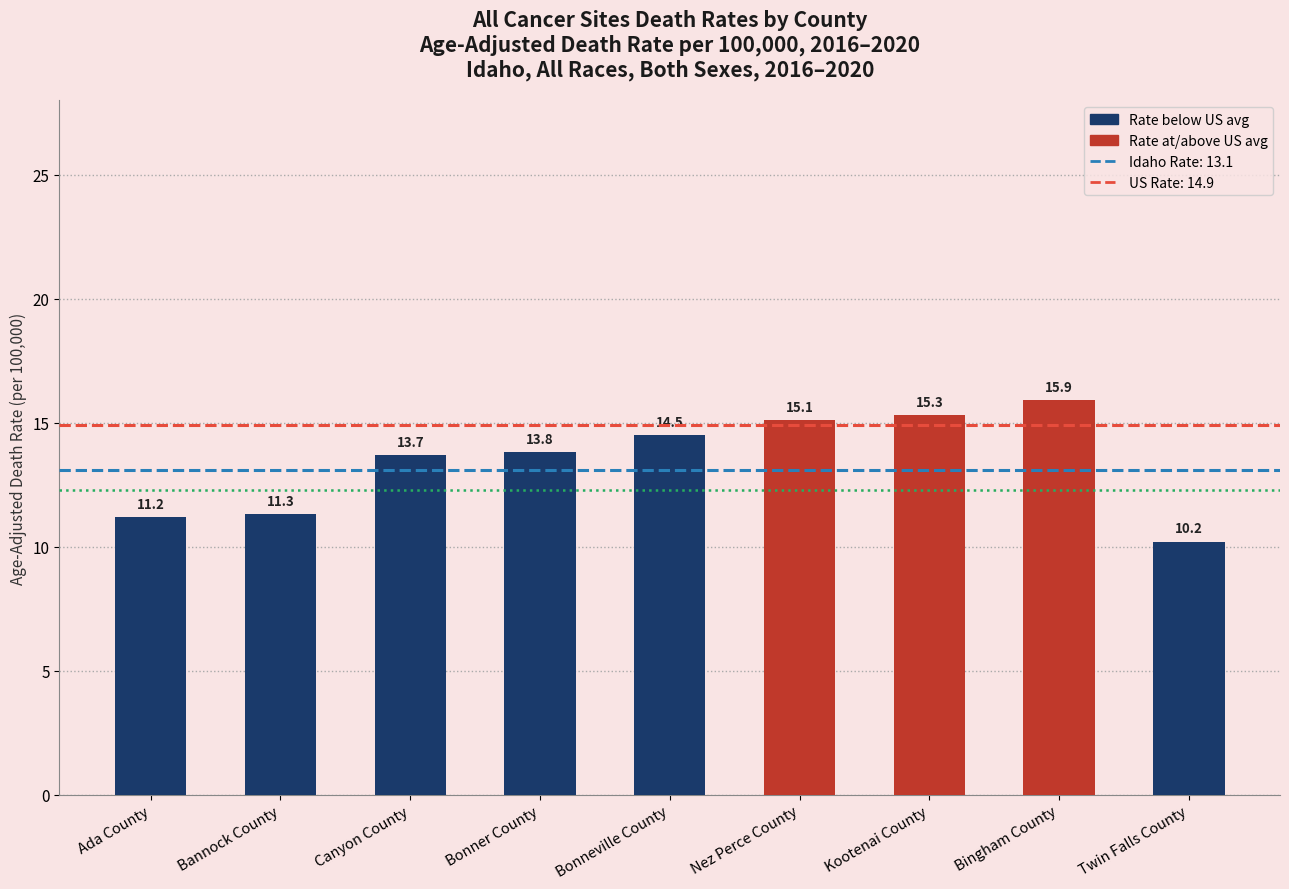

What position from the right is Canyon County?

7